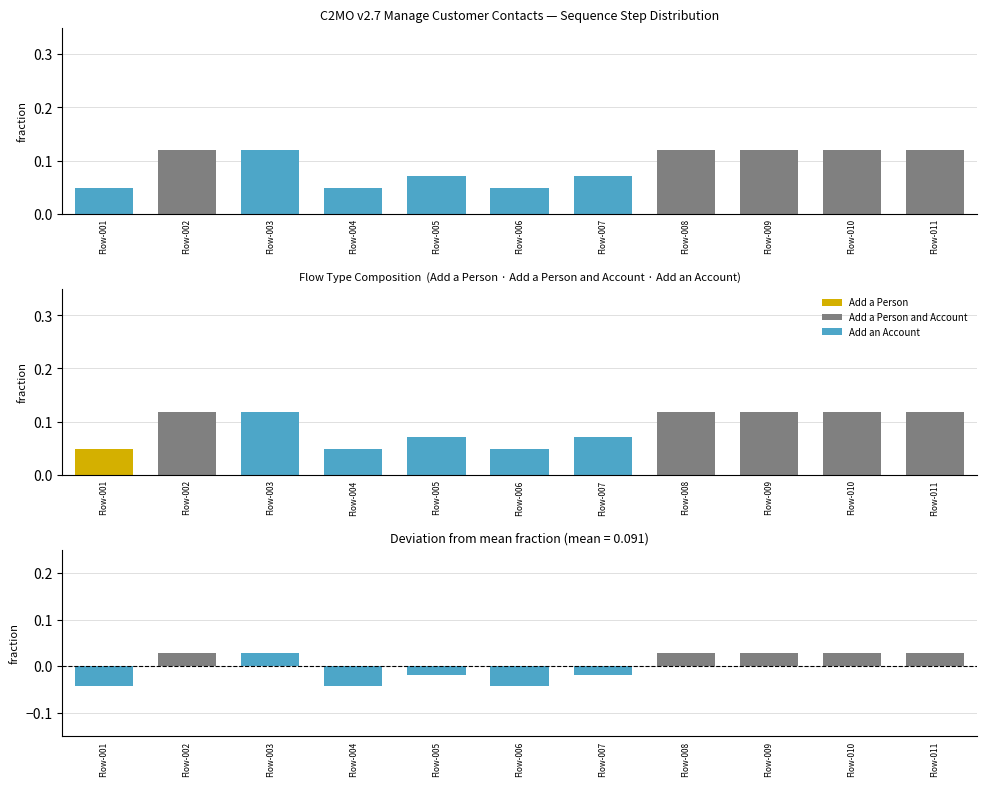

Is it true that Fraction of total steps equals 0.1 at Flow-011?

True